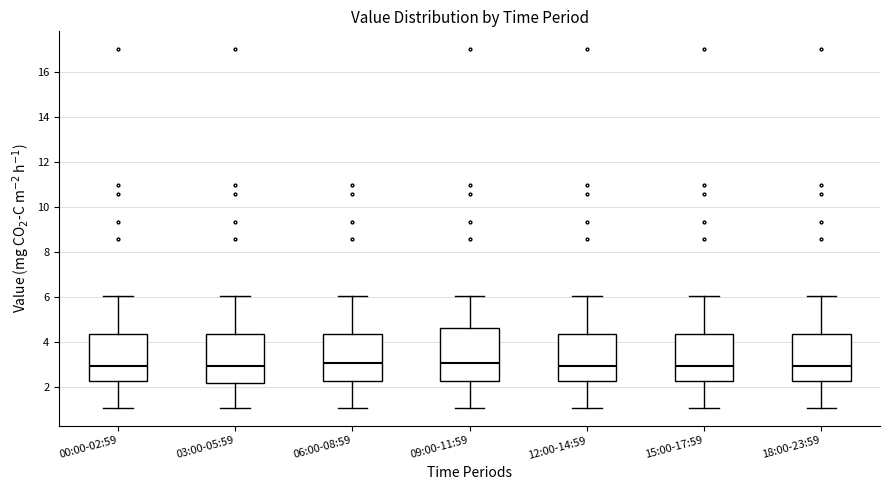

Where is the lower edge of the box for 15:00-17:59 on the y-axis? The values are not printed on the chart, so give them approximately, as read against the axis.

2.2